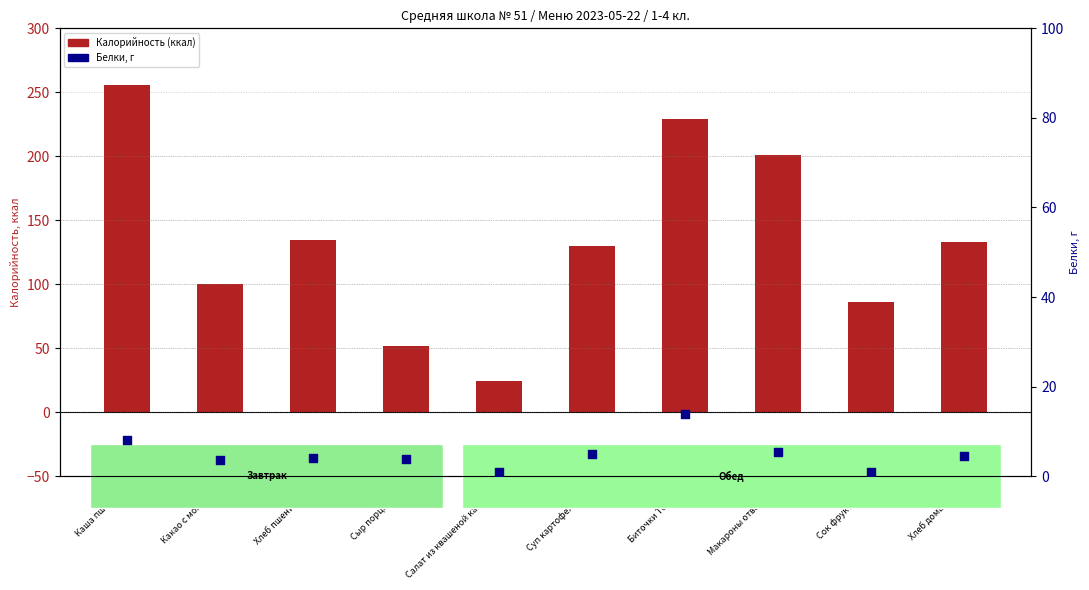

Which series has the widest spread of Y values?

Калорийность (ккал)